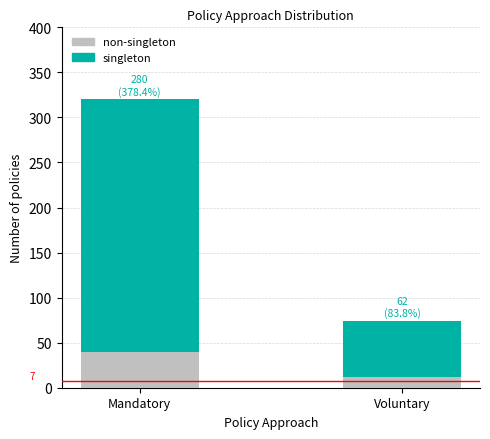

What is the total value across all series at Voluntary?

74